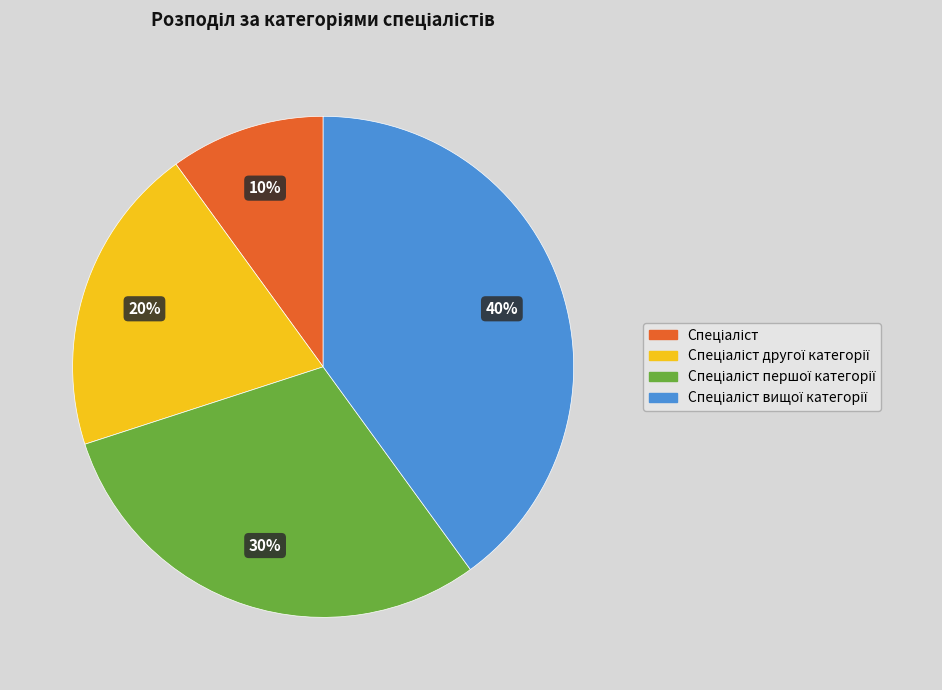

Is there any slice that represents more than half of the pie?

No